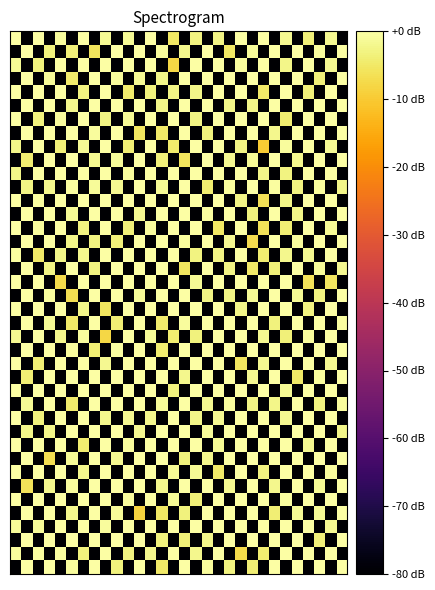

How many series are shown in this chart?

40